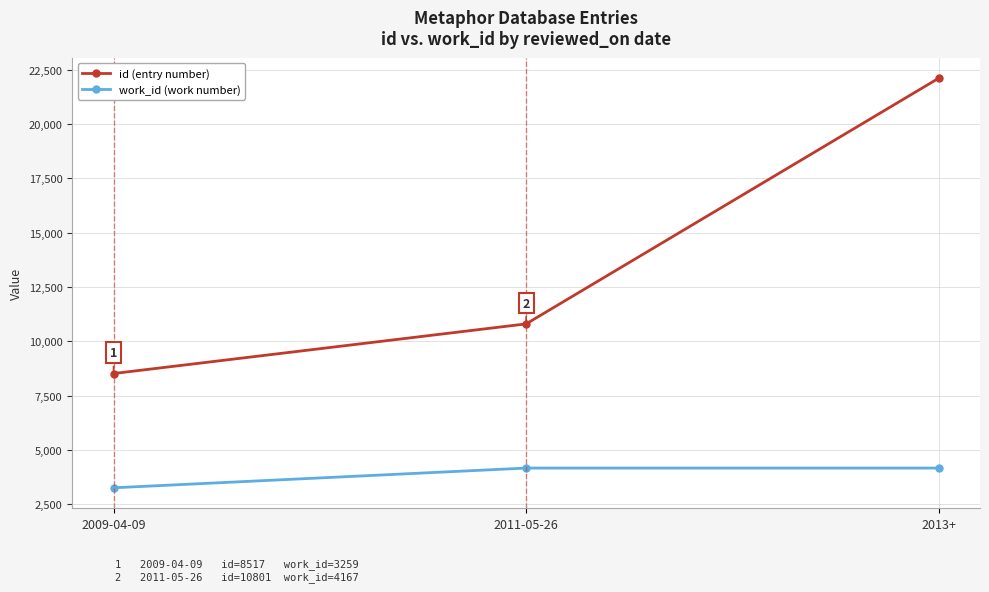

List the series in order of their overall mean, highest first.

id (entry number), work_id (work number)